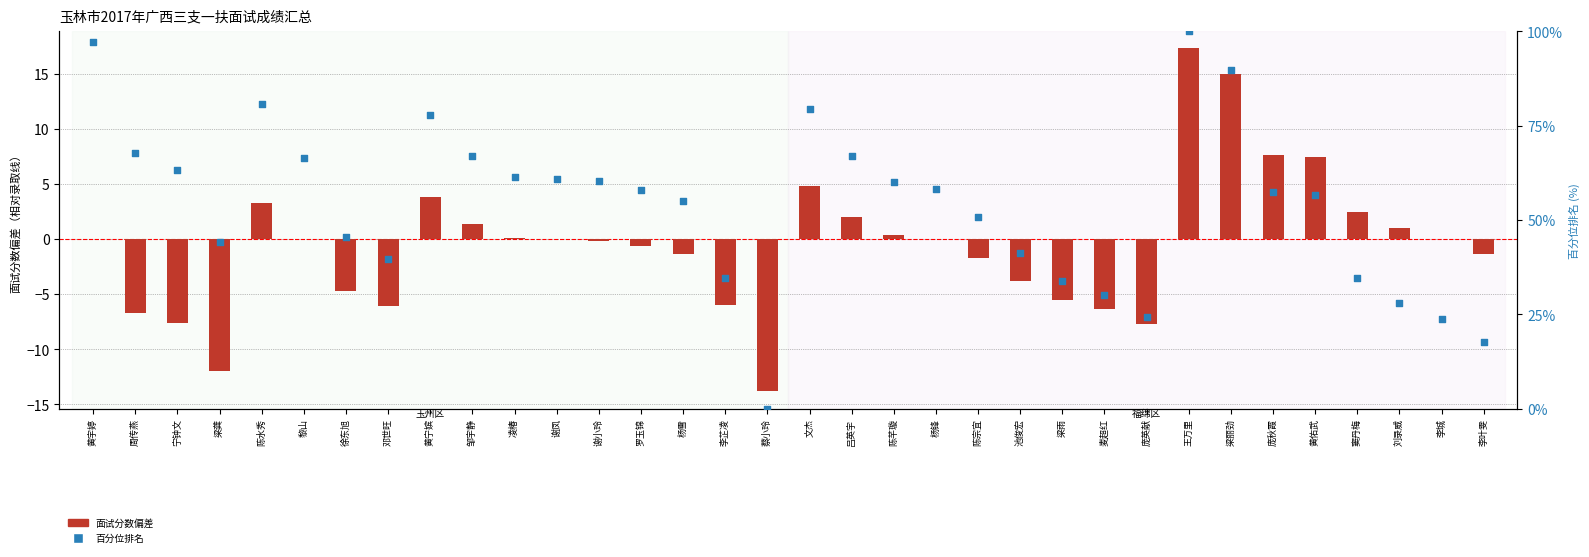

At how many categories does at least one series exceed 99?

1